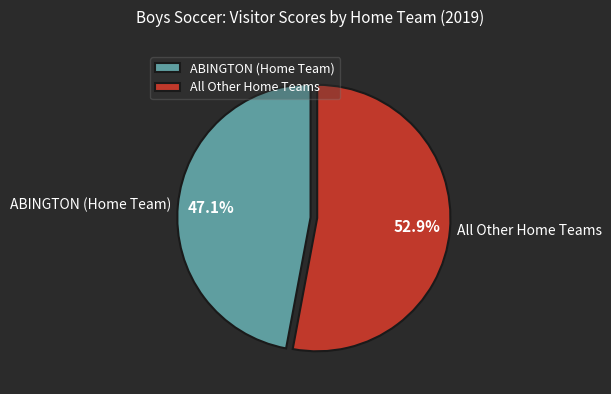

Which category has the smallest portion of the pie?

ABINGTON (Home Team)